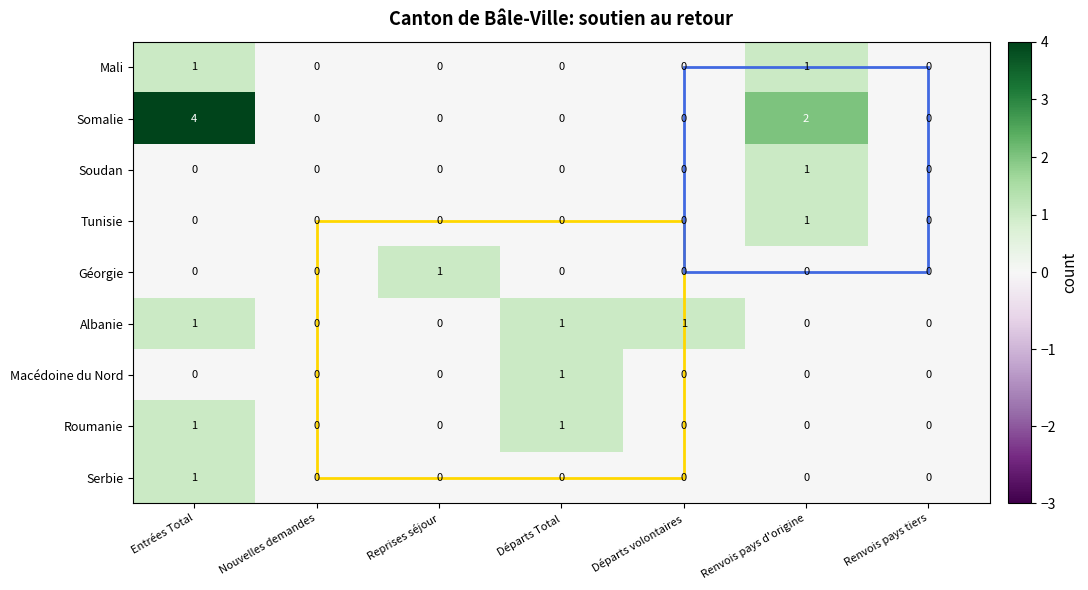

What is the highest value of the Somalie series?

4